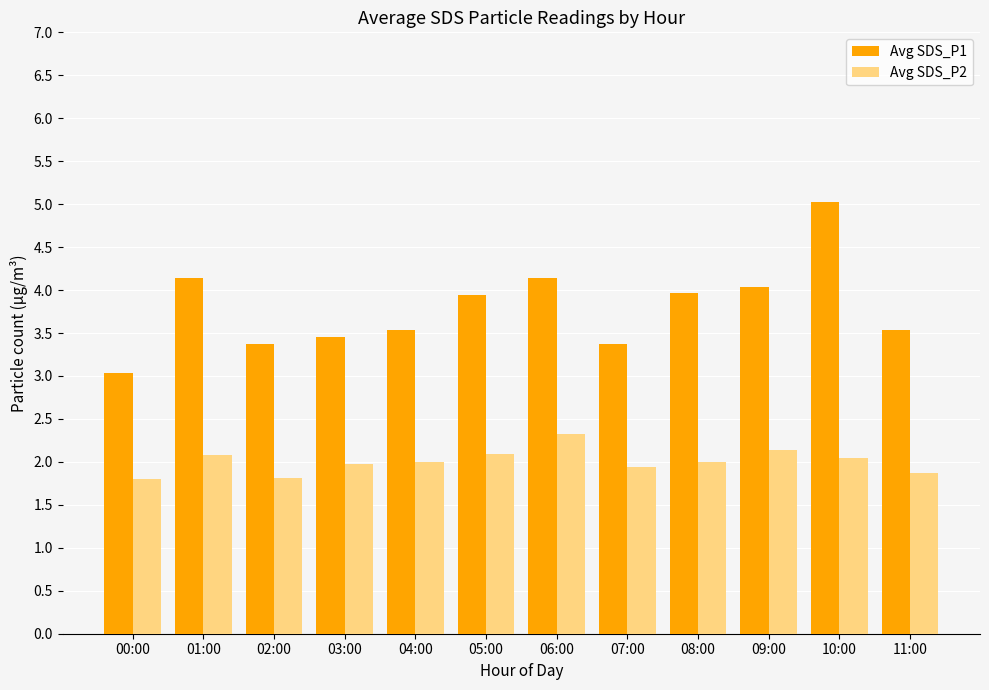

What is the total value across all series at 02:00?

5.2